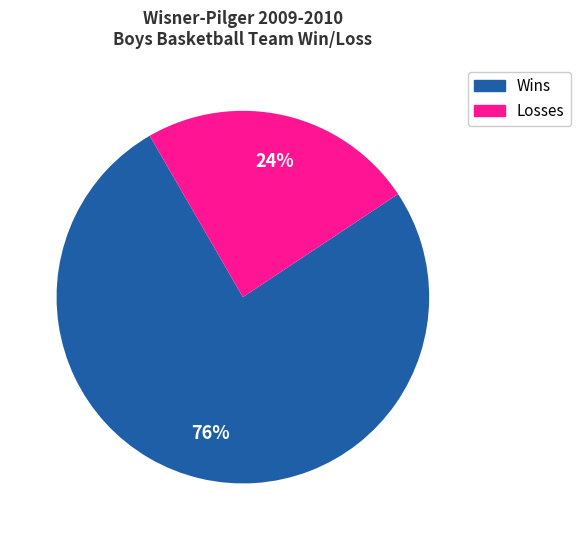

Does any single category account for the majority?

Yes